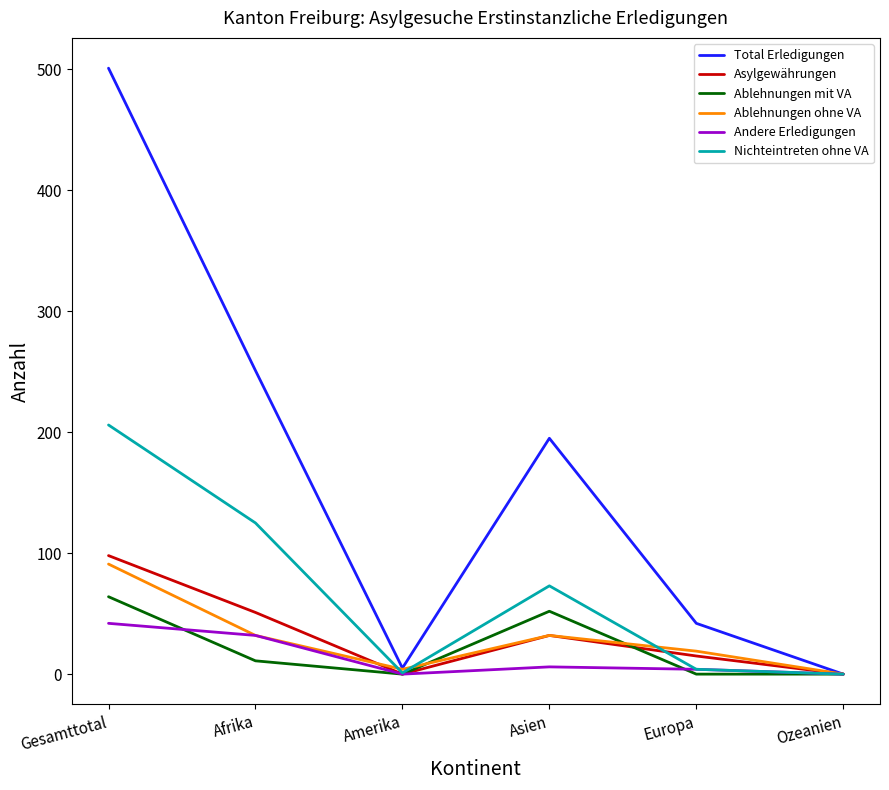

Which category has the highest value across all series?

Gesamttotal